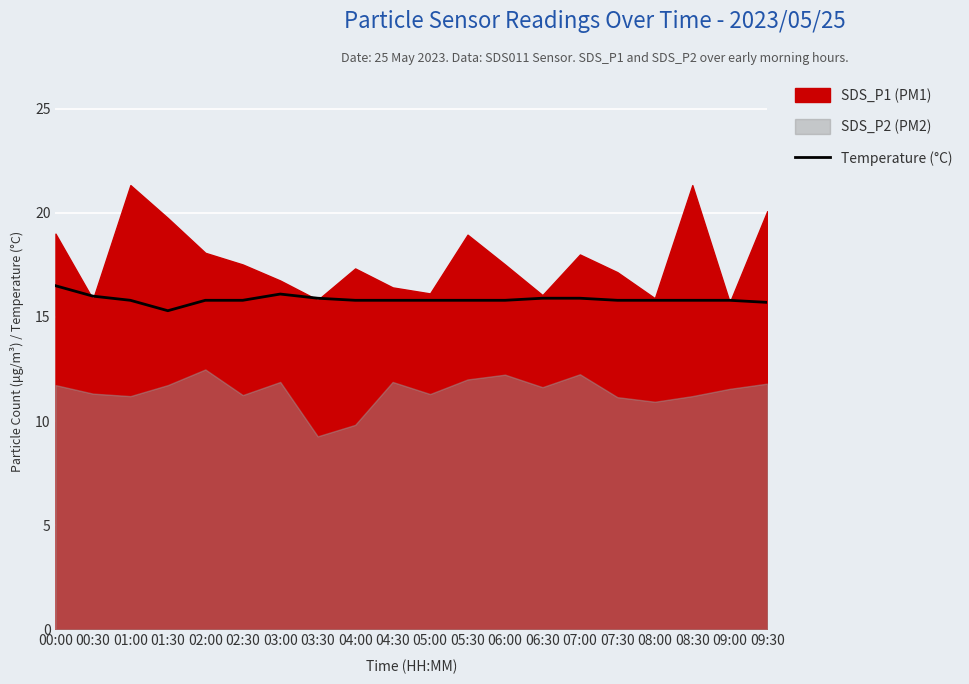

The value at 03:00 is 16.1. True or false?

True